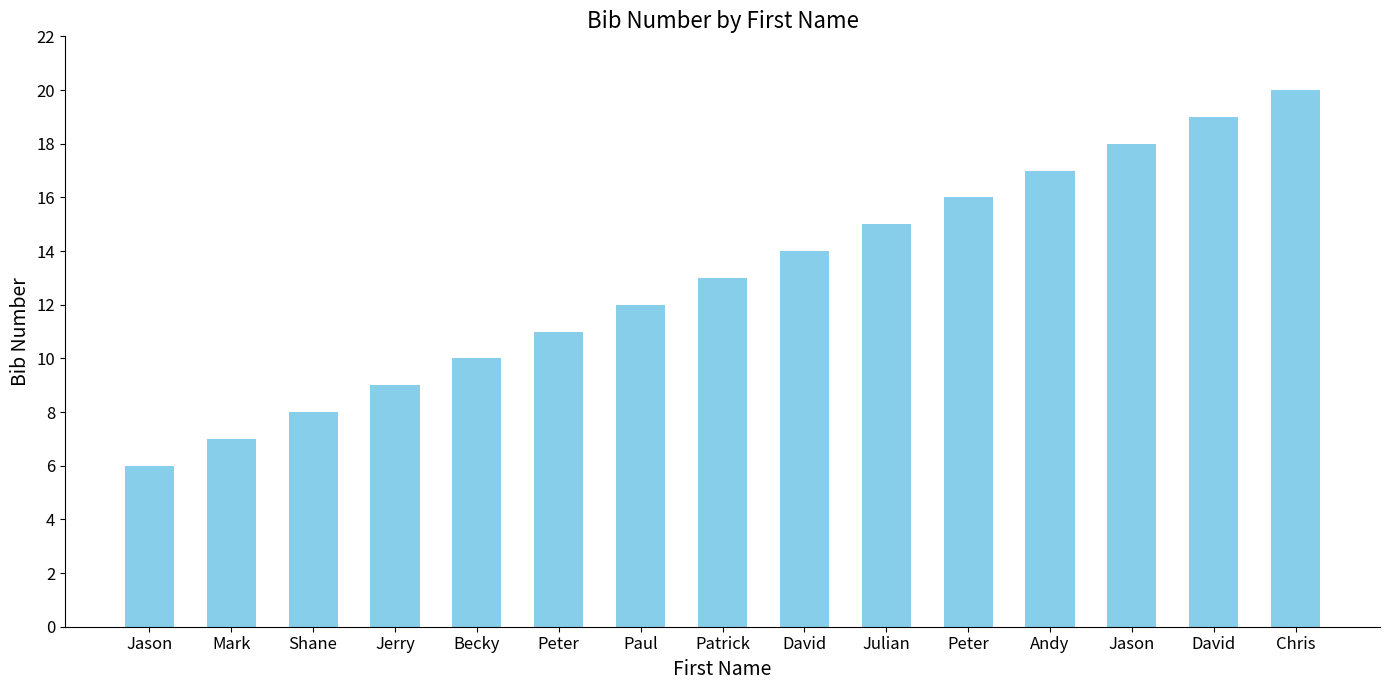

What is the label of the 13th bar from the left?

Jason